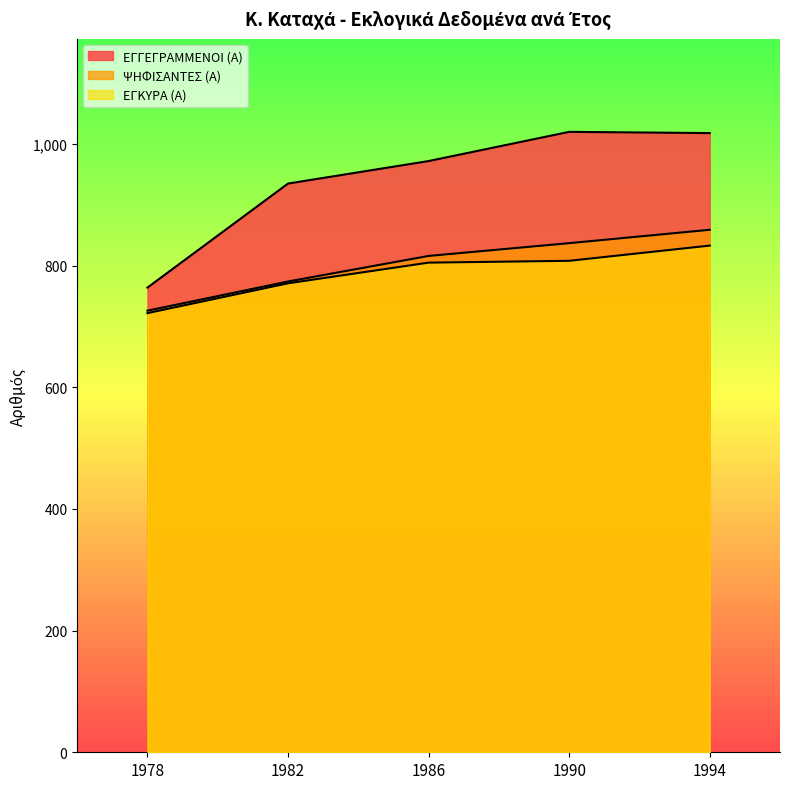

What is the smallest value displayed?

722